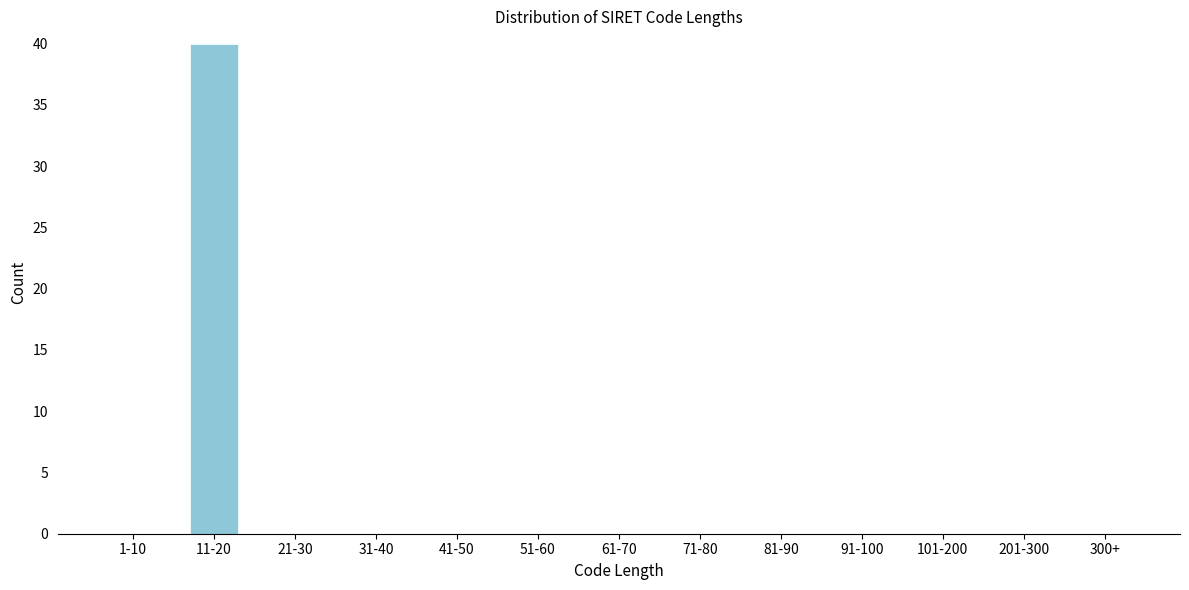

Reading left to right, what are all the values shown in this chart?

1-10=0	11-20=40	21-30=0	31-40=0	41-50=0	51-60=0	61-70=0	71-80=0	81-90=0	91-100=0	101-200=0	201-300=0	300+=0